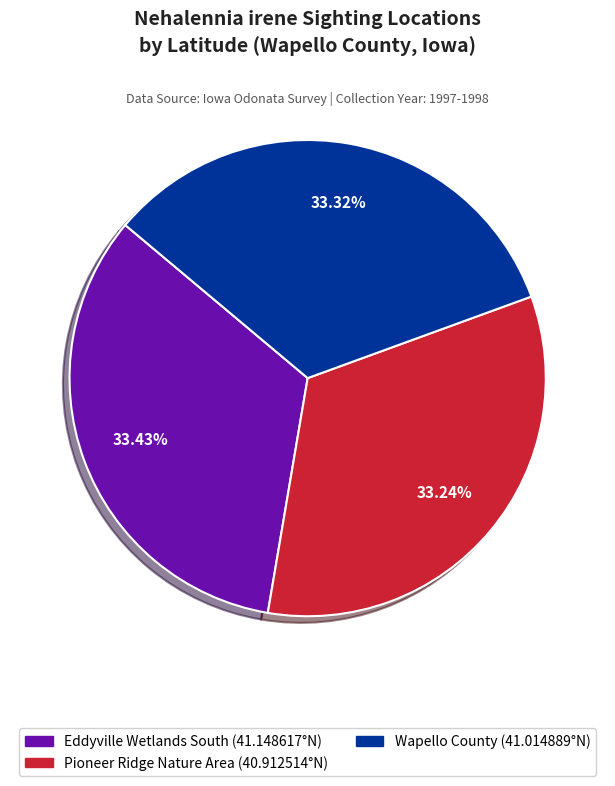

Does any single category account for the majority?

No